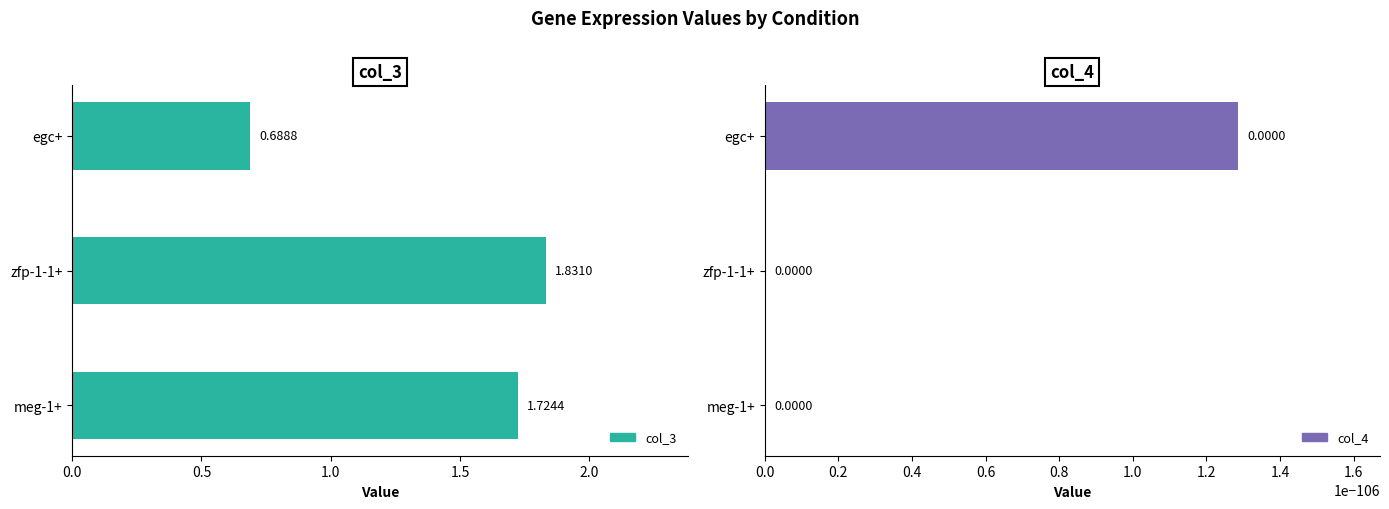

List the series in order of their overall mean, lowest first.

col_4, col_3